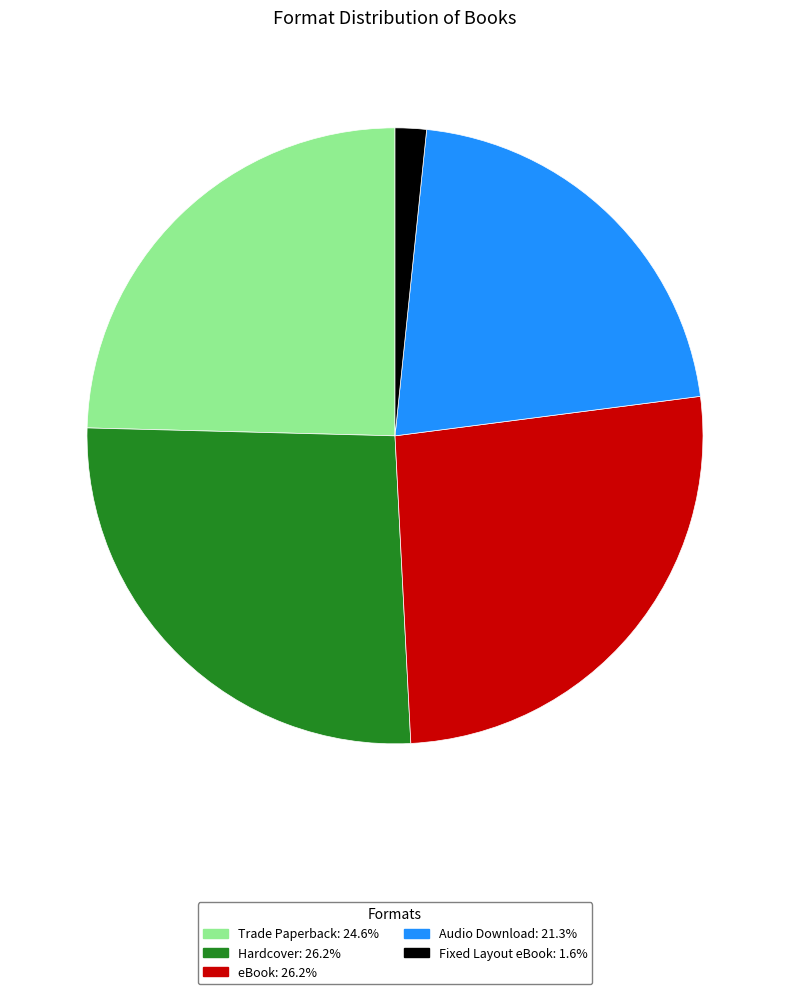

Does any single category account for the majority?

No